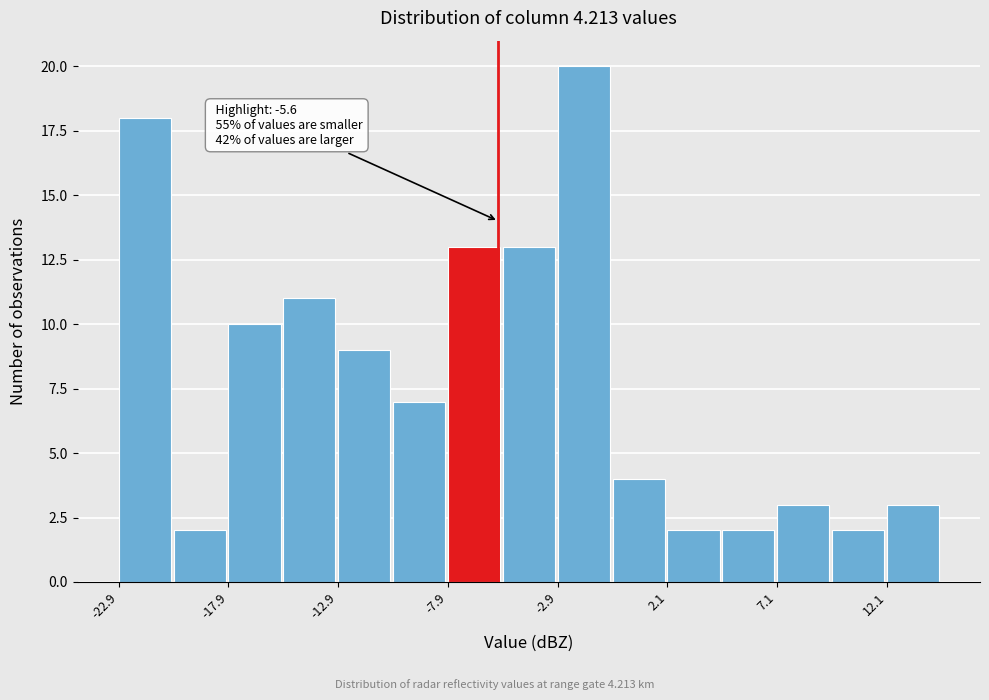

Which range on the x-axis has the tallest bar?

-2.9 to -0.4